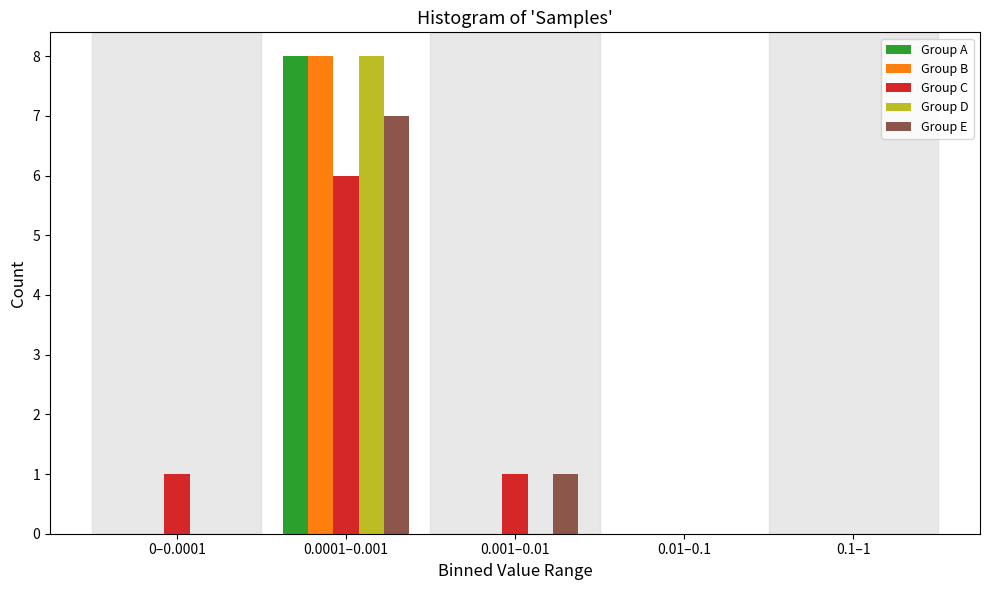

Reading left to right, list all the values displayed in this chart.

Group A: 0–0.0001=0	0.0001–0.001=8	0.001–0.01=0	0.01–0.1=0	0.1–1=0
Group B: 0–0.0001=0	0.0001–0.001=8	0.001–0.01=0	0.01–0.1=0	0.1–1=0
Group C: 0–0.0001=1	0.0001–0.001=6	0.001–0.01=1	0.01–0.1=0	0.1–1=0
Group D: 0–0.0001=0	0.0001–0.001=8	0.001–0.01=0	0.01–0.1=0	0.1–1=0
Group E: 0–0.0001=0	0.0001–0.001=7	0.001–0.01=1	0.01–0.1=0	0.1–1=0